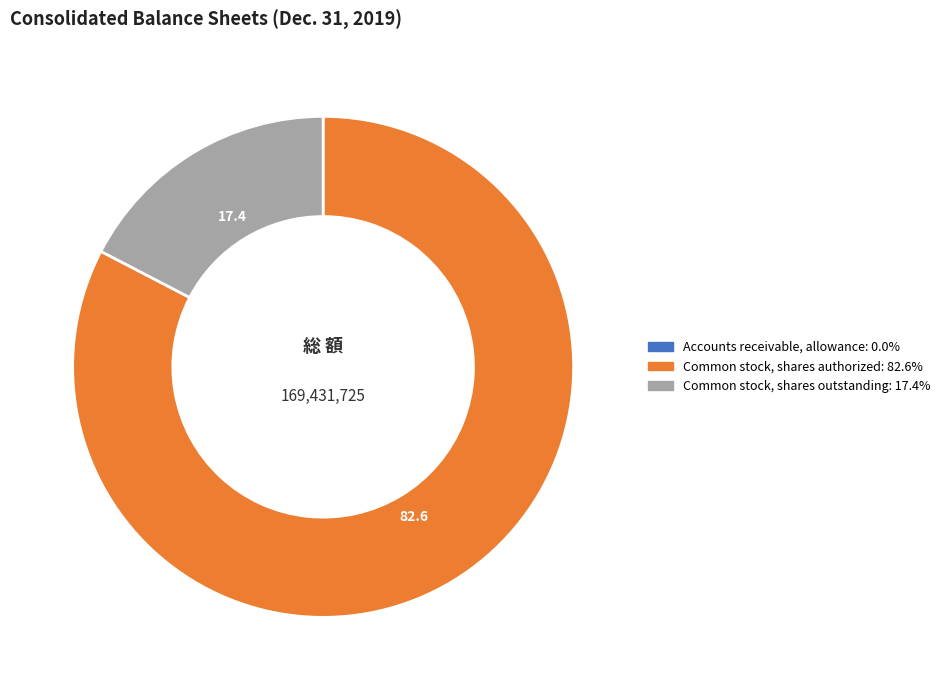

Which has a higher value, Common stock, shares outstanding or Common stock, shares authorized?

Common stock, shares authorized